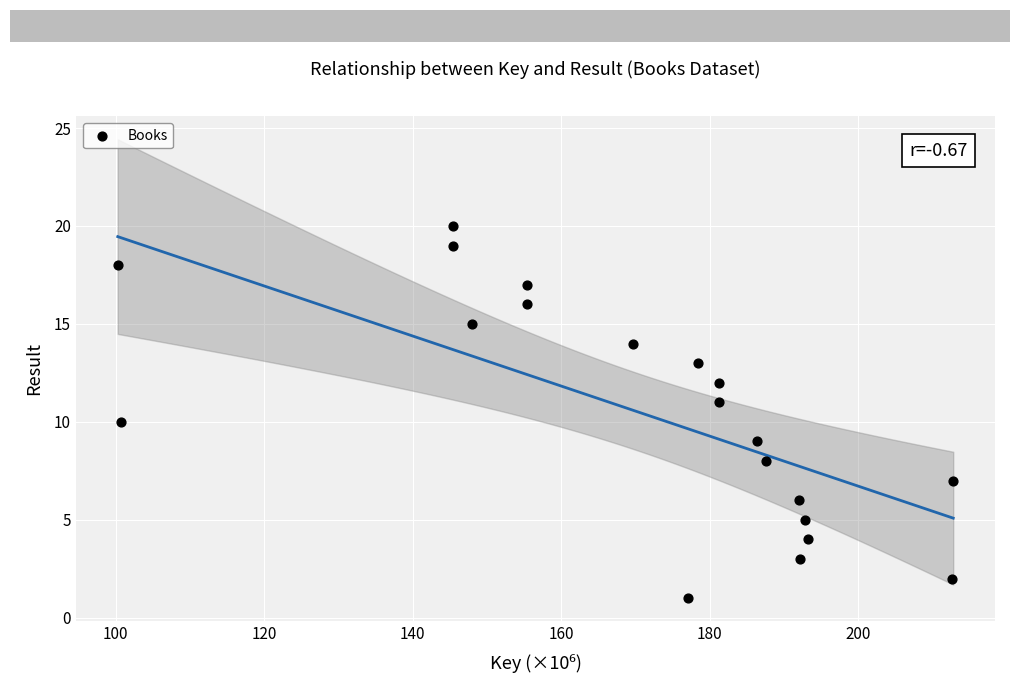

What is the range of Y values (max minus min)?

19